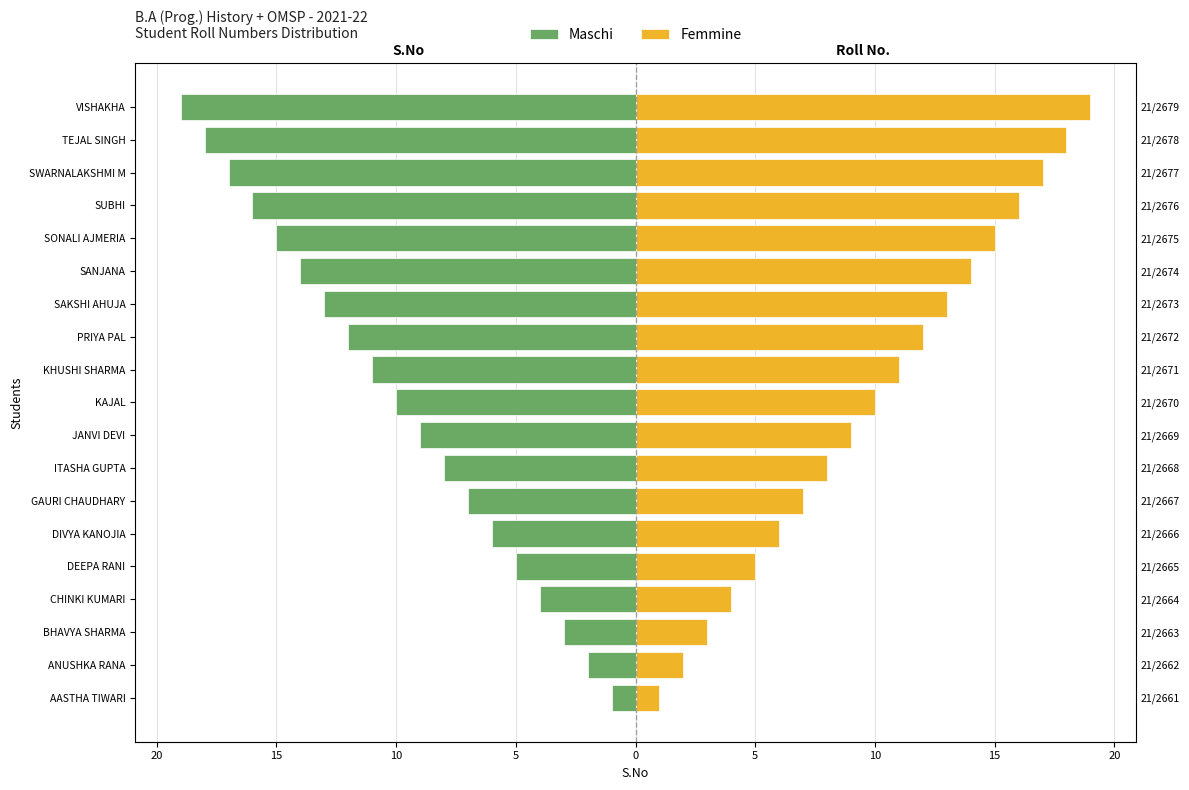

What are all the series names shown in the legend?

Maschi, Femmine